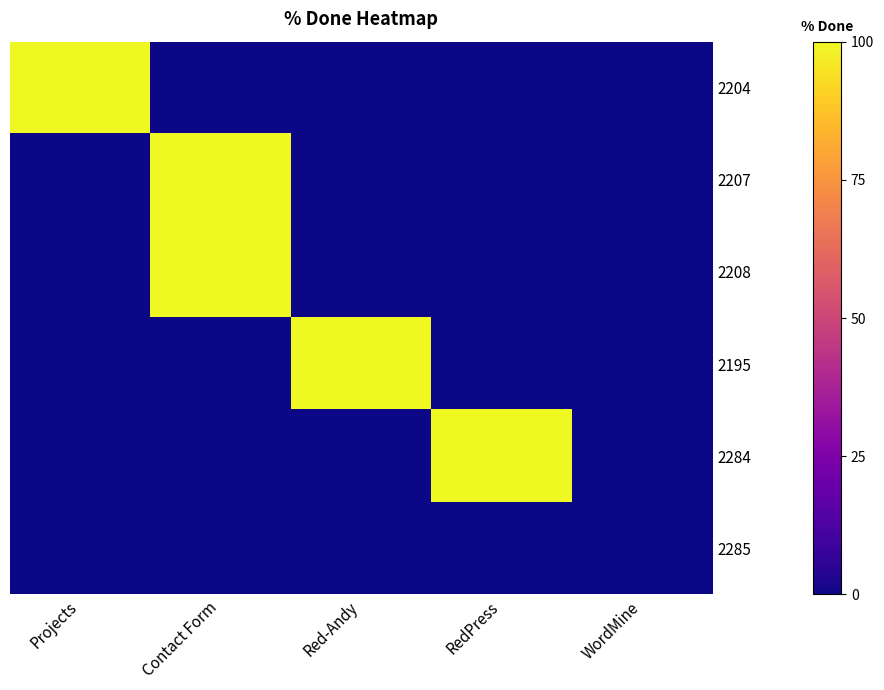

Between Projects and WordMine, which series saw the biggest shift?

2204